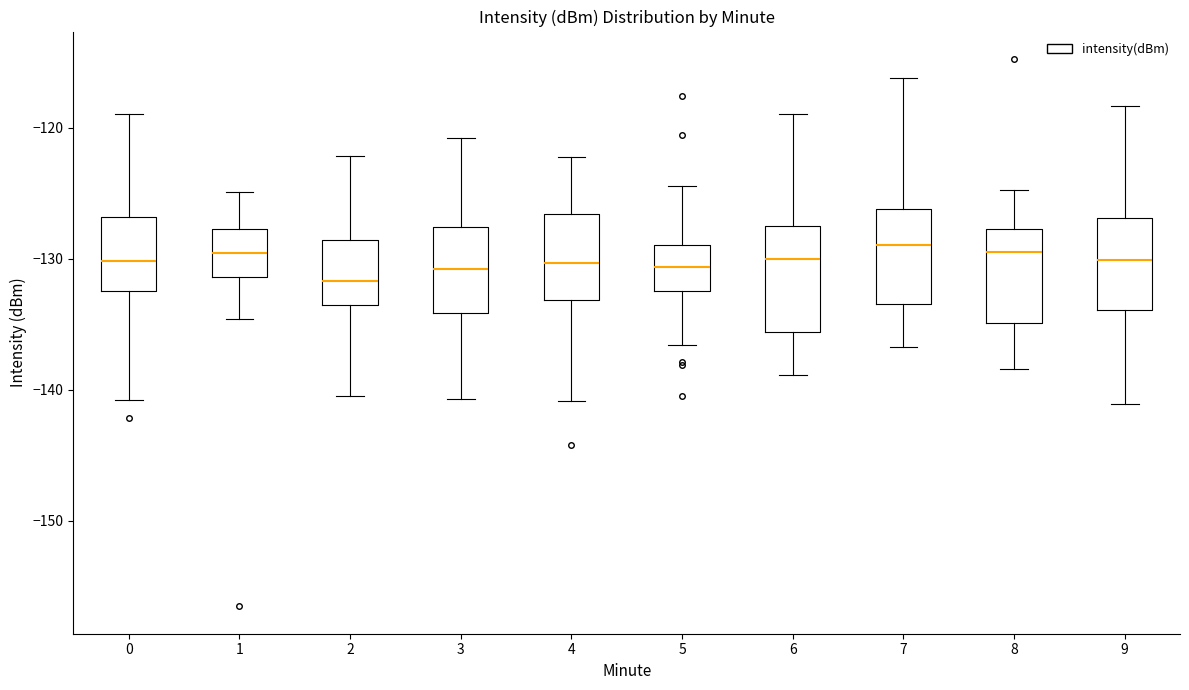

Where does the upper whisker of the box at x = 4 end on the y-axis? The values are not printed on the chart, so give them approximately, as read against the axis.

-122